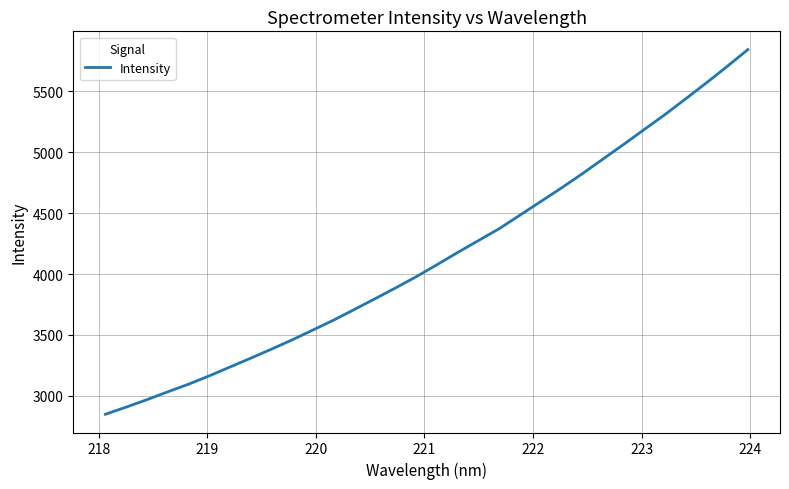

What is the smallest value displayed?

2848.0